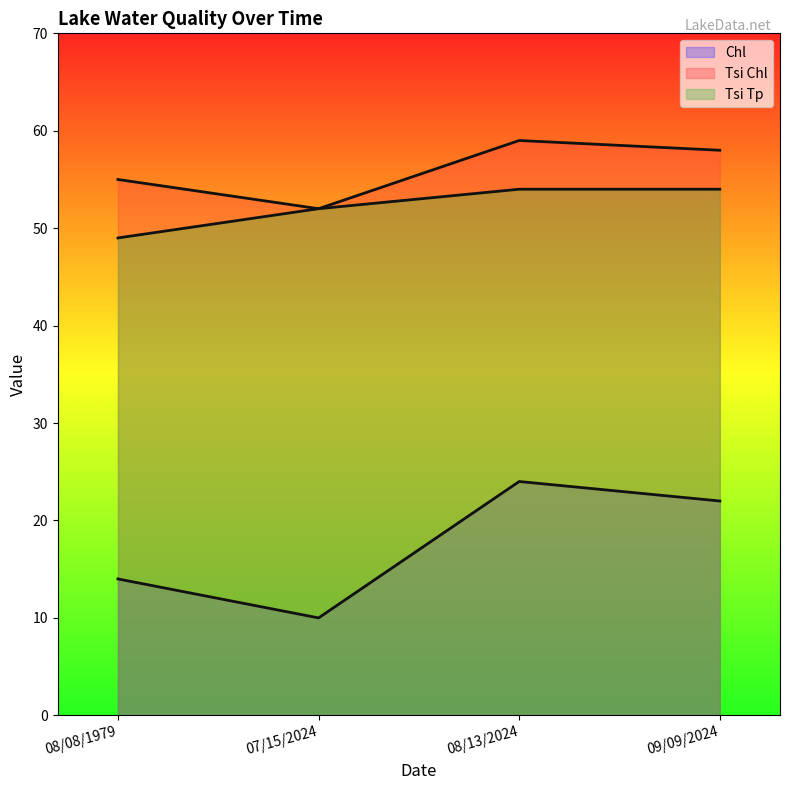

How many Tsi Tp values are between 52 and 54?

3